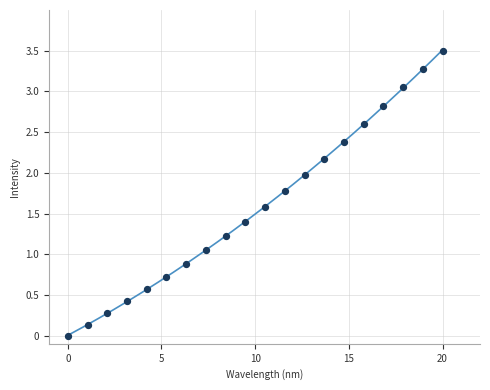

What is the range of Y values (max minus min)?

3.5